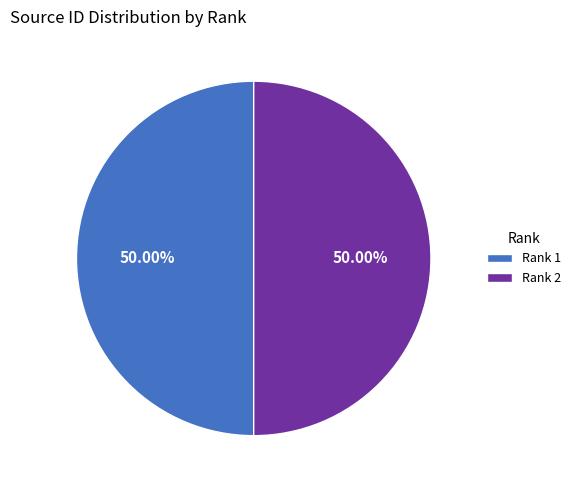

How many slices are in this pie chart?

2